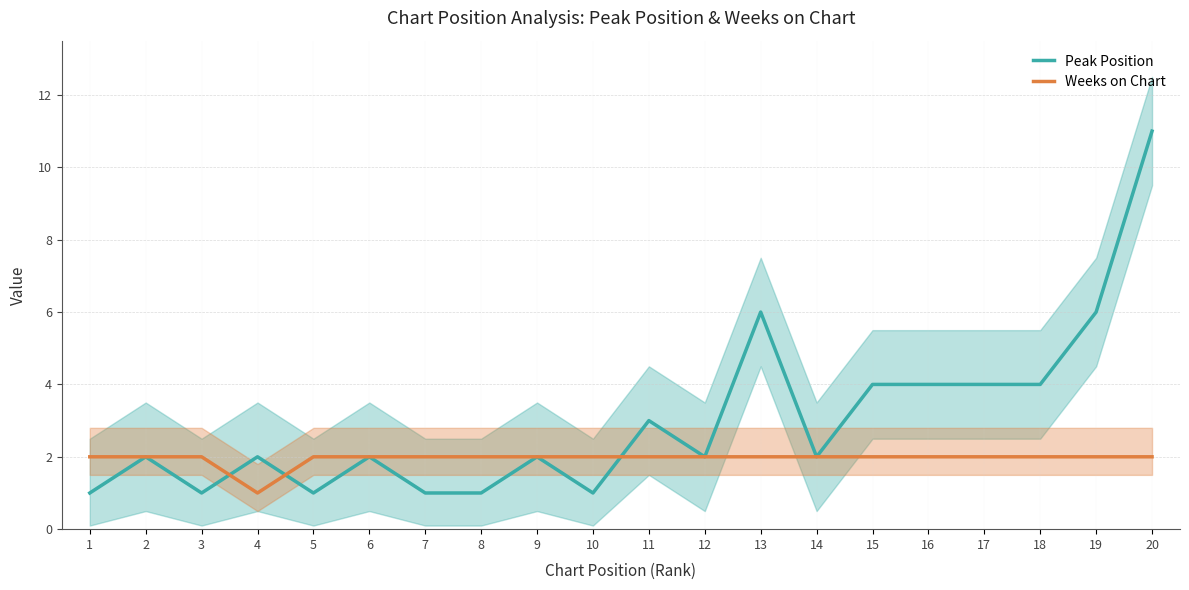

What are all the series names shown in the legend?

Peak Position, Weeks on Chart